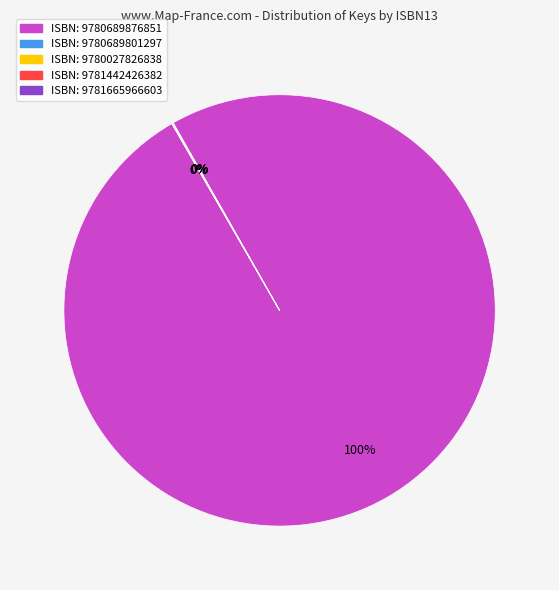

Which slice is the largest?

ISBN: 9780689876851